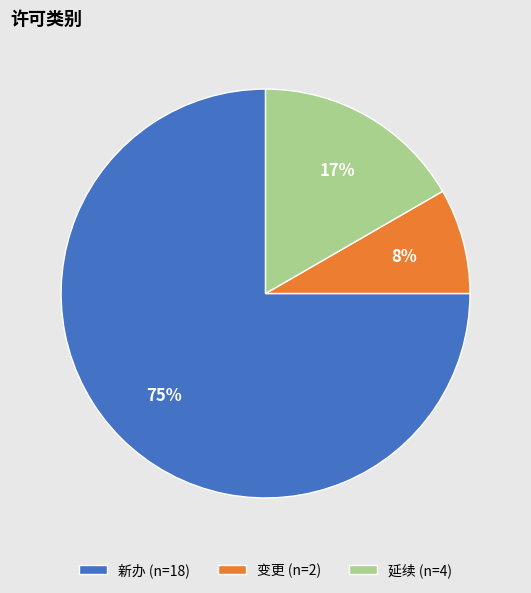

Is it true that 新办 is 75% of the pie?

True